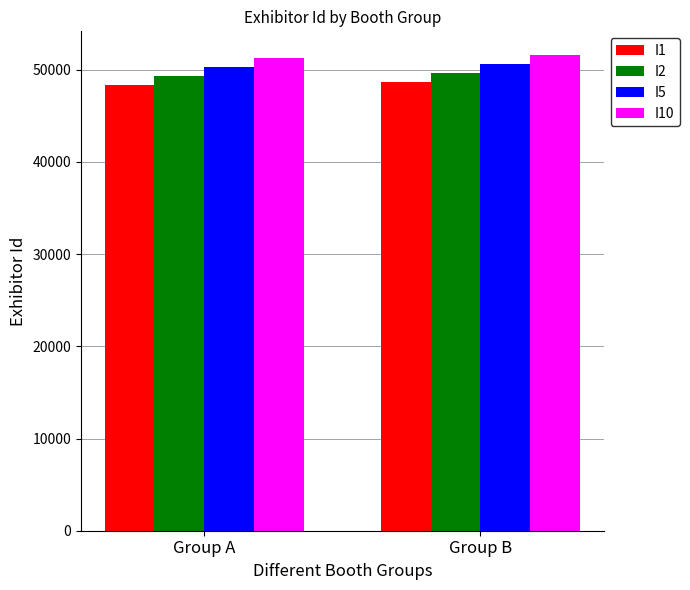

What is the total value across all series at Group B?

200501.4